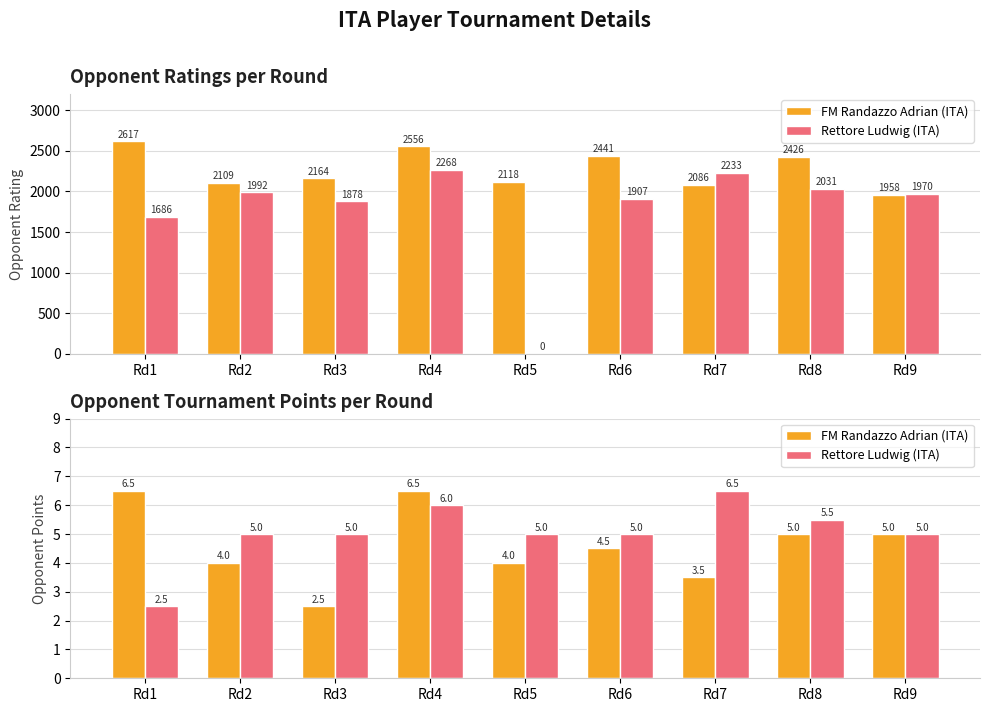

Between Rd6 and Rd5, which is larger?

Rd6